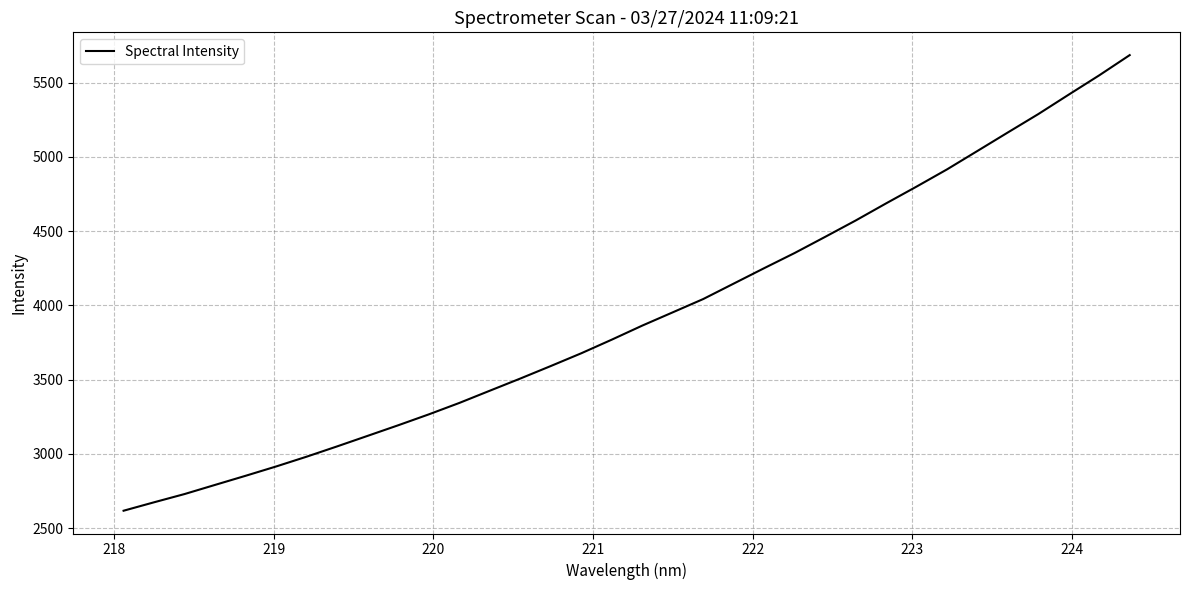

What is the maximum value shown in the chart?

5684.8